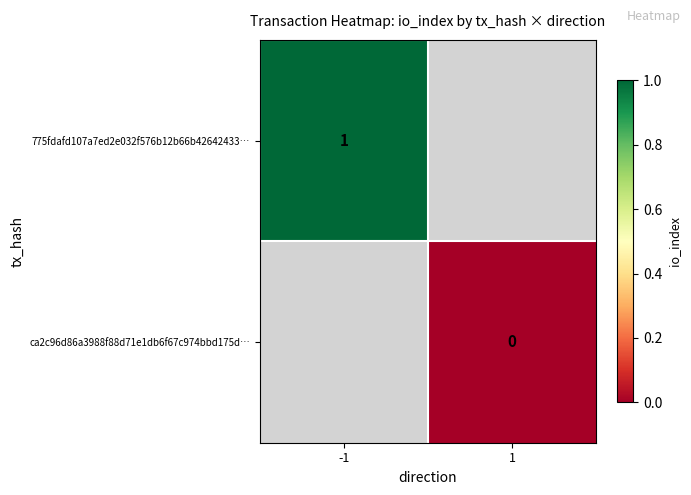

Is the value of 775fdafd107a7ed2e032f576b12b66b42642433… at -1 greater than the value of ca2c96d86a3988f88d71e1db6f67c974bbd175d… at 1?

Yes